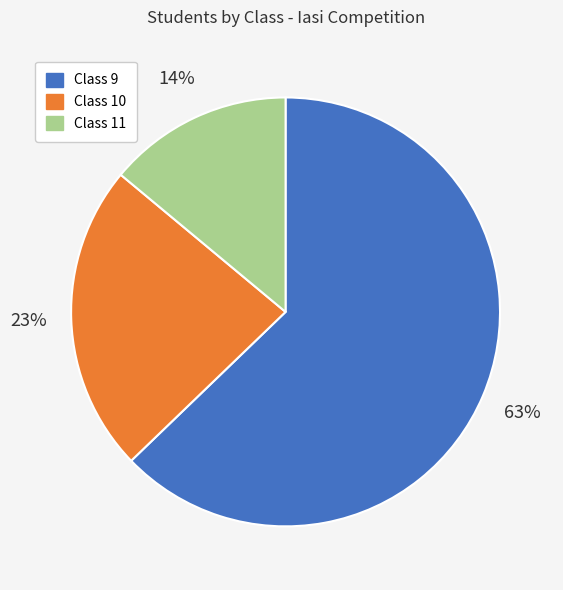

To the nearest percent, what is the average slice percentage?

33%